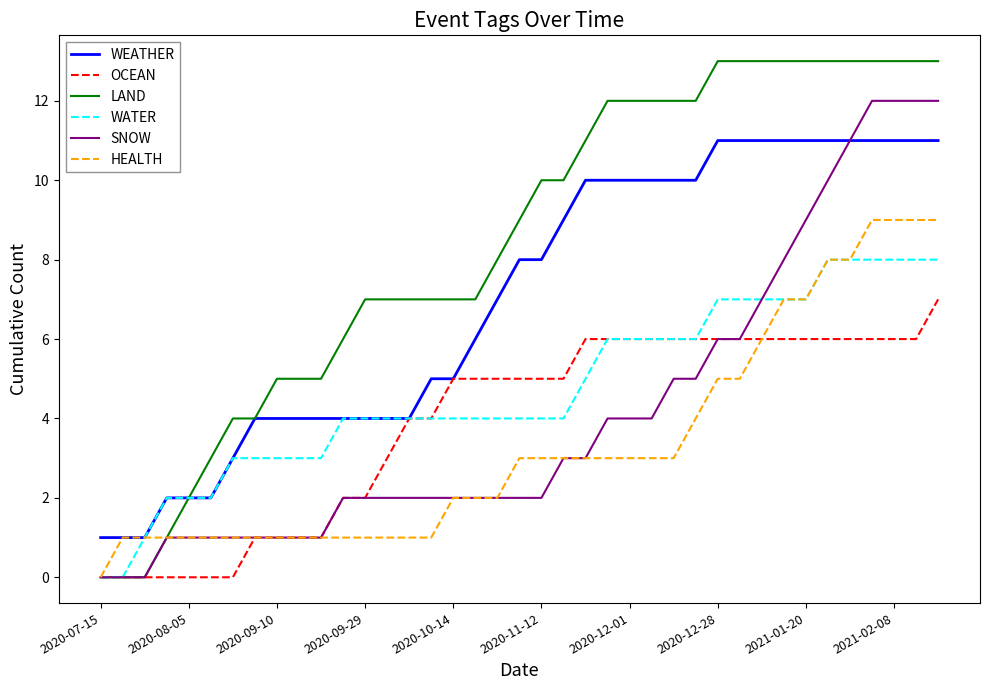

Which series has the widest spread of values?

LAND